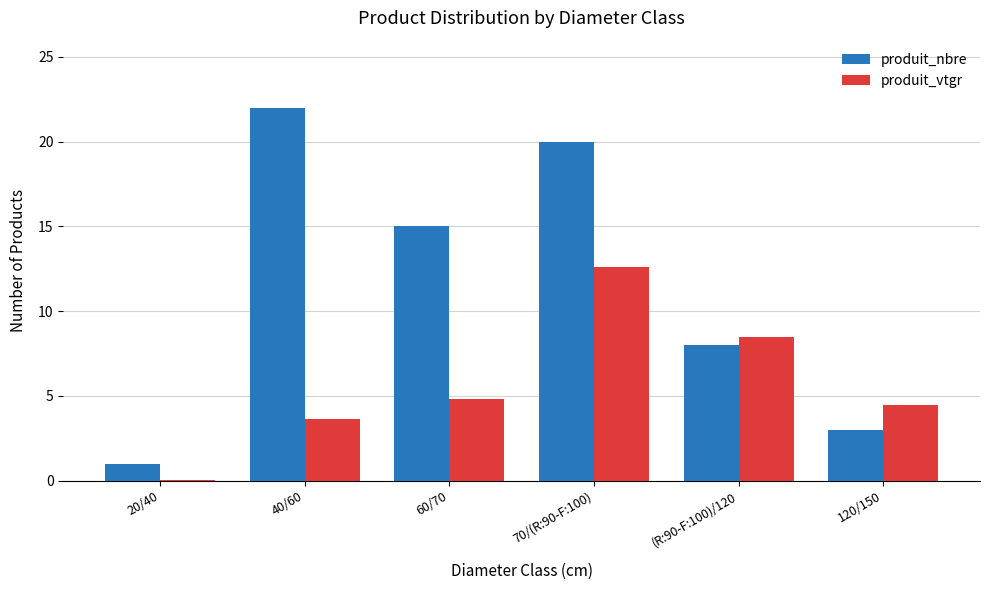

What is the spread (max minus min) of values at 120/150?

1.5